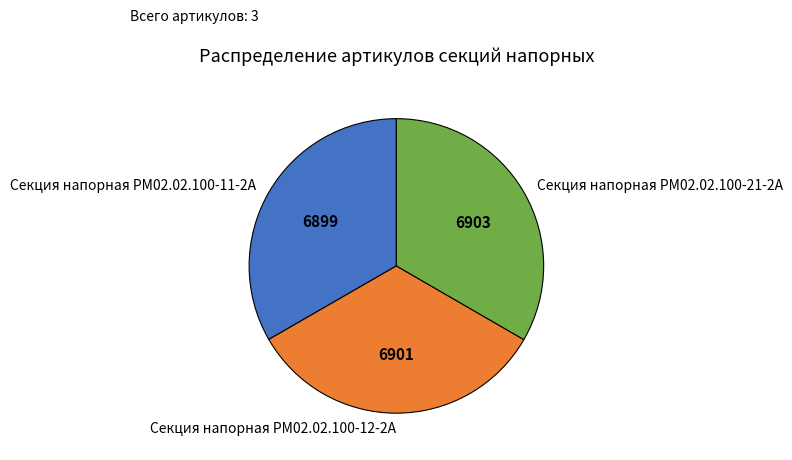

Approximately how many times larger is the value at Секция напорная РМ02.02.100-21-2А compared to Секция напорная РМ02.02.100-11-2А?

1.0